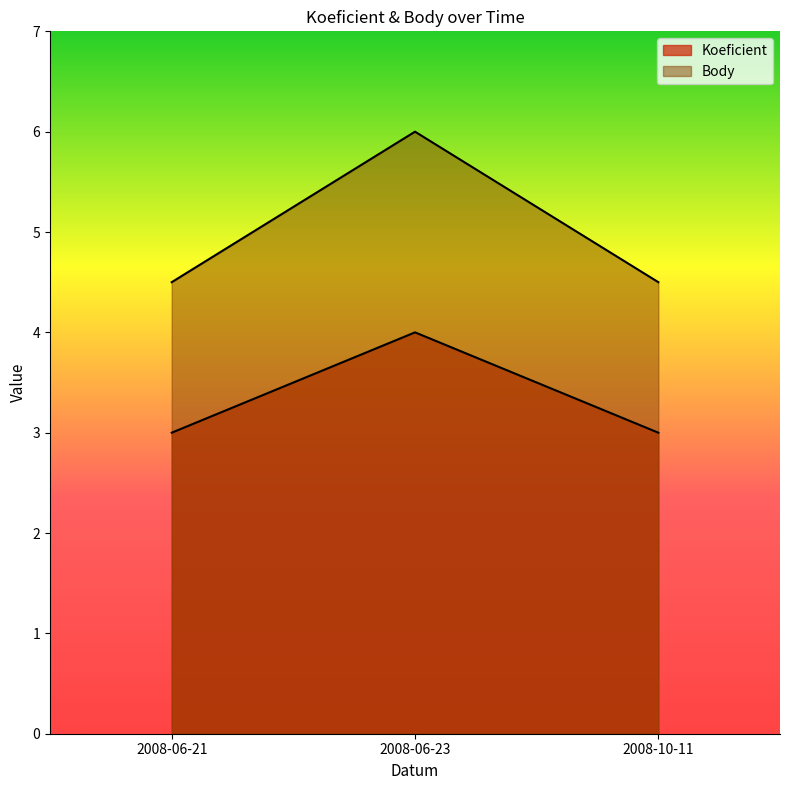

Reading right to left, transcribe all the data shown in this chart.

Koeficient: 2008-10-11=3.0	2008-06-23=4.0	2008-06-21=3.0
Body: 2008-10-11=4.5	2008-06-23=6.0	2008-06-21=4.5